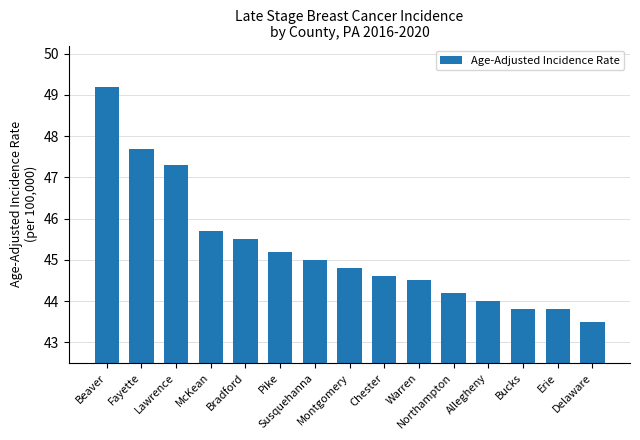

Where is the data nearest to the value 46?

McKean